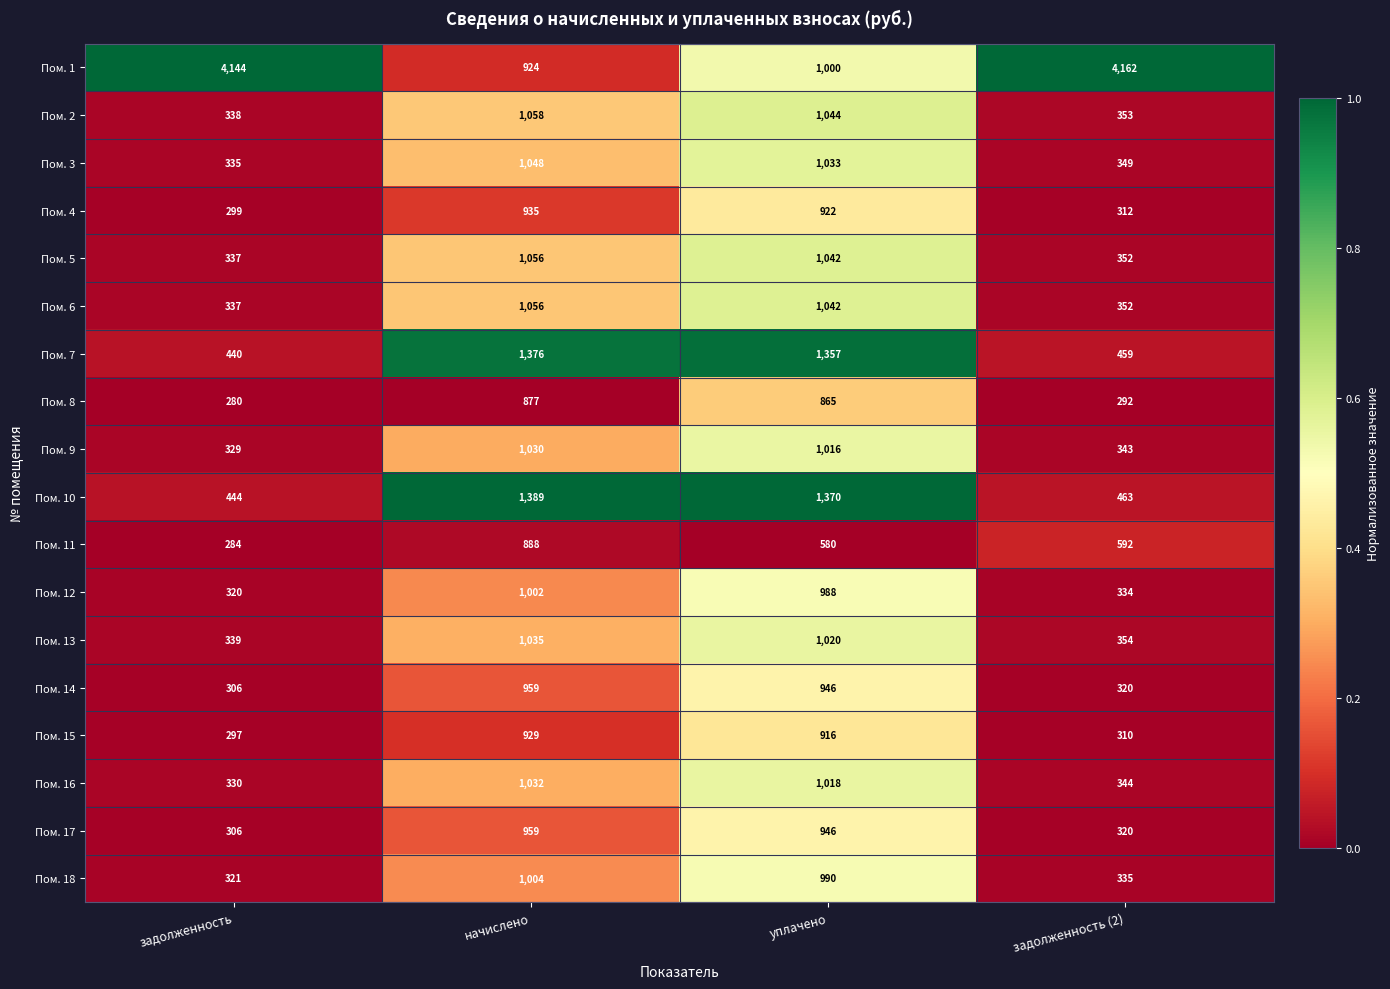

What is the difference between the second highest and second lowest values in the Пом. 5 series?

690